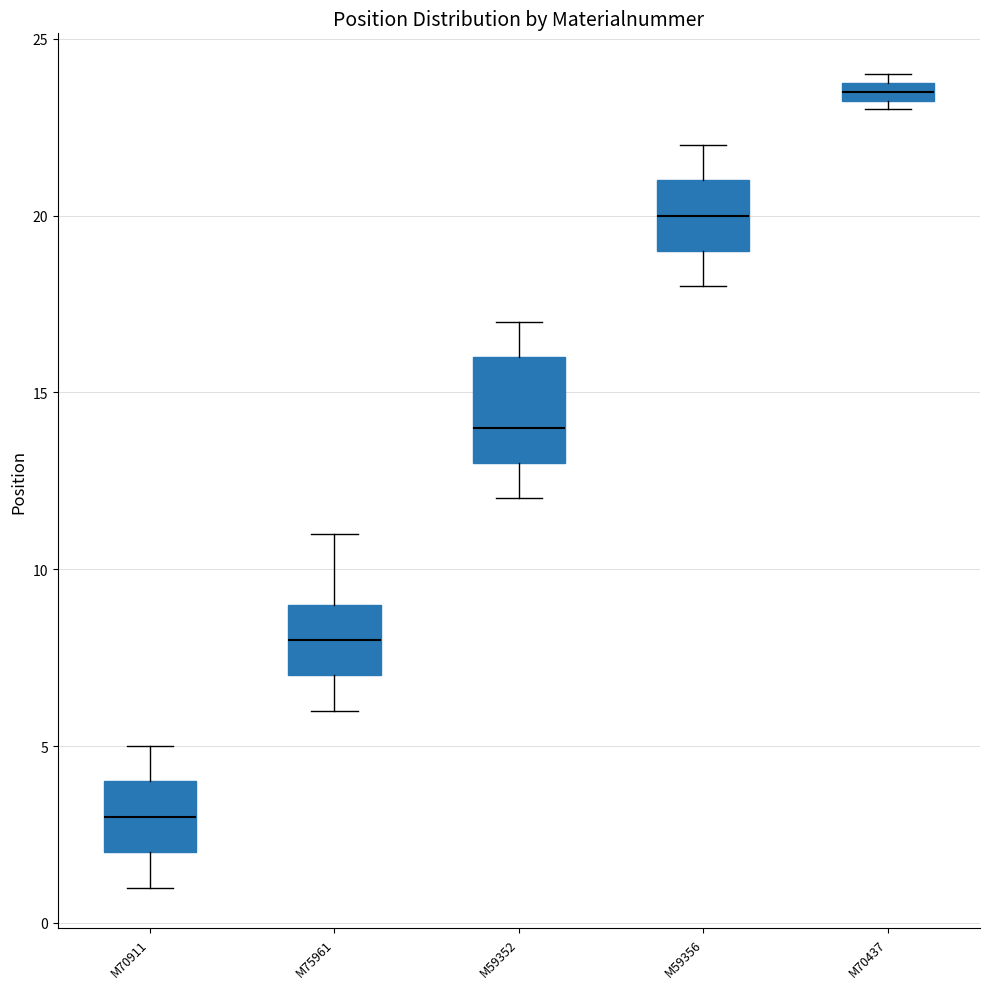

Where is the upper edge of the box for M59352 on the y-axis? The values are not printed on the chart, so give them approximately, as read against the axis.

16.0